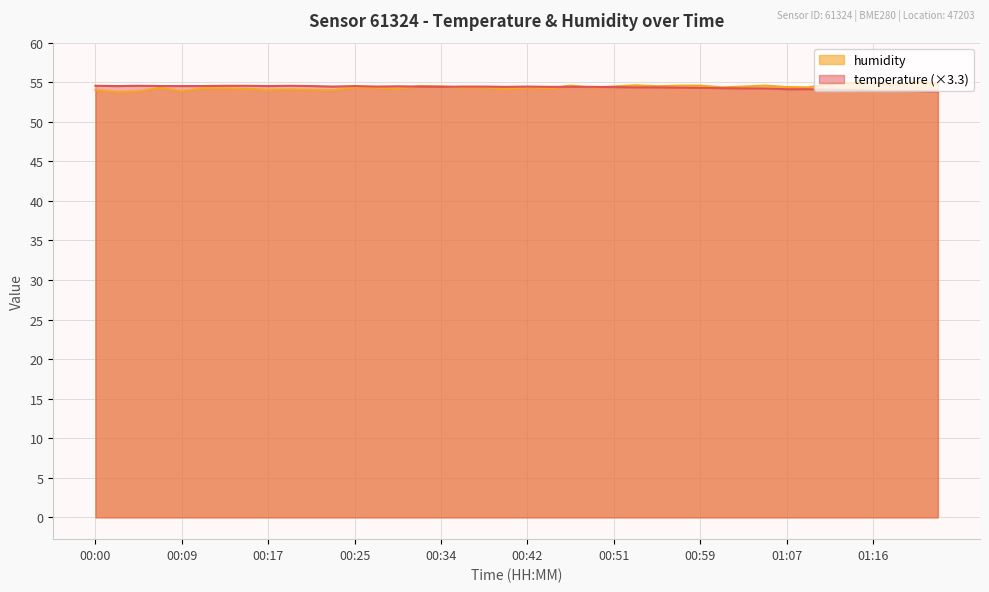

How many times do humidity and temperature cross each other?

5